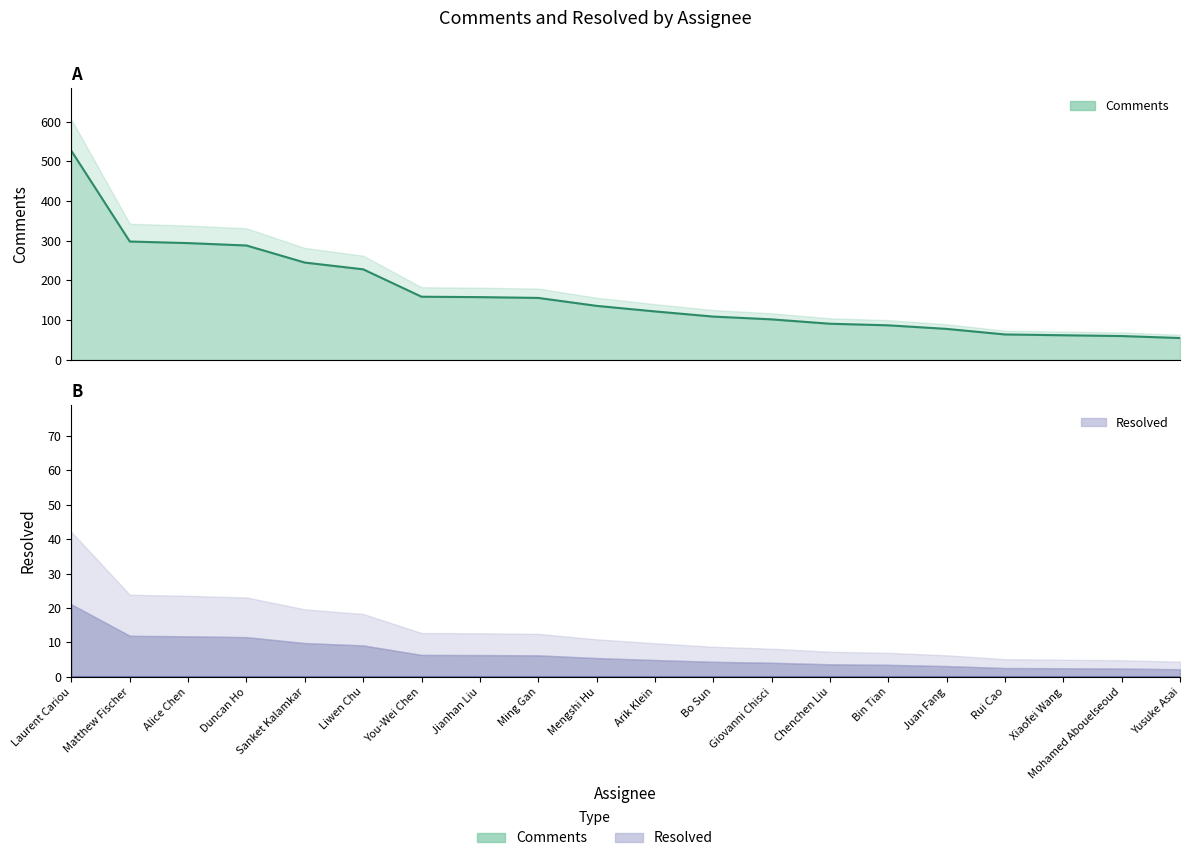

Between Mohamed Abouelseoud and Chenchen Liu, which is larger?

Chenchen Liu